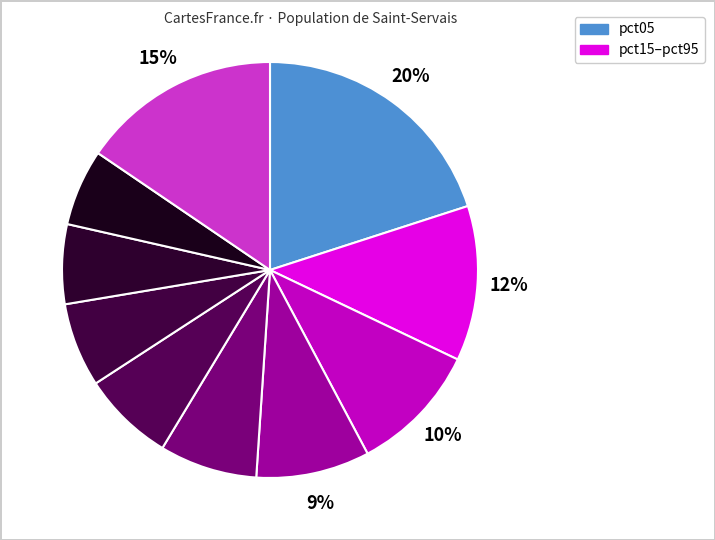

Count the number of slices in the pie.

10